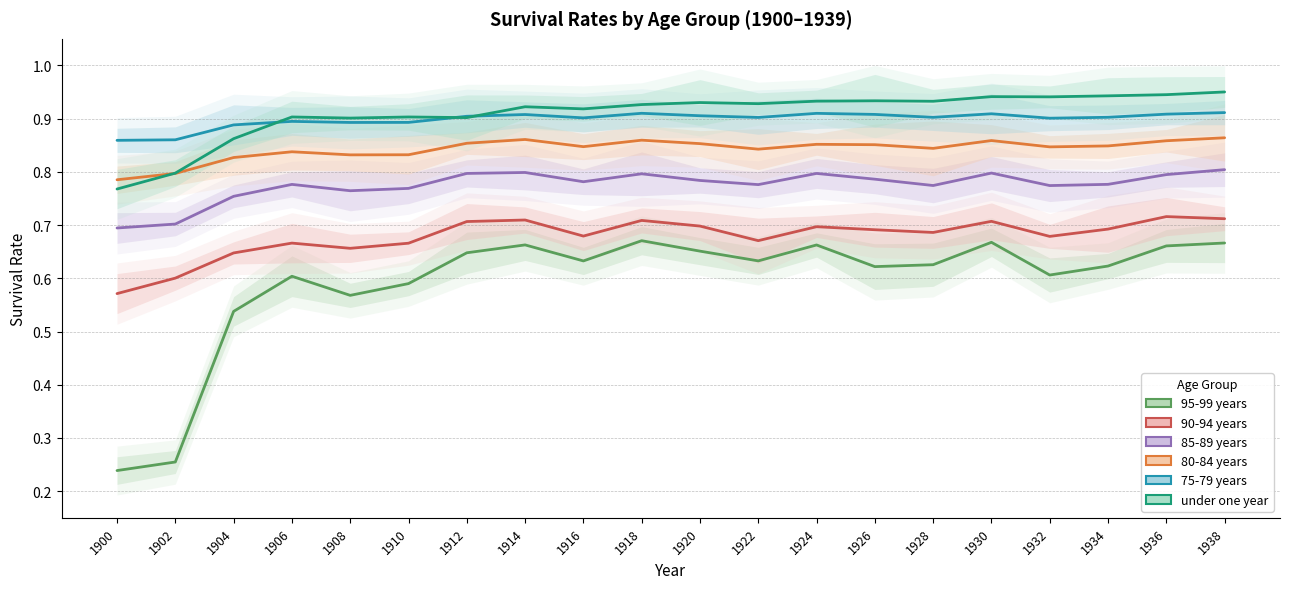

Reading left to right, list all the values displayed in this chart.

95-99 years: 0.2	0.3	0.5	0.6	0.6	0.6	0.6	0.7	0.6	0.7	0.7	0.6	0.7	0.6	0.6	0.7	0.6	0.6	0.7	0.7
90-94 years: 0.6	0.6	0.6	0.7	0.7	0.7	0.7	0.7	0.7	0.7	0.7	0.7	0.7	0.7	0.7	0.7	0.7	0.7	0.7	0.7
85-89 years: 0.7	0.7	0.8	0.8	0.8	0.8	0.8	0.8	0.8	0.8	0.8	0.8	0.8	0.8	0.8	0.8	0.8	0.8	0.8	0.8
80-84 years: 0.8	0.8	0.8	0.8	0.8	0.8	0.9	0.9	0.8	0.9	0.9	0.8	0.9	0.9	0.8	0.9	0.8	0.8	0.9	0.9
75-79 years: 0.9	0.9	0.9	0.9	0.9	0.9	0.9	0.9	0.9	0.9	0.9	0.9	0.9	0.9	0.9	0.9	0.9	0.9	0.9	0.9
under one year: 0.8	0.8	0.9	0.9	0.9	0.9	0.9	0.9	0.9	0.9	0.9	0.9	0.9	0.9	0.9	0.9	0.9	0.9	0.9	1.0